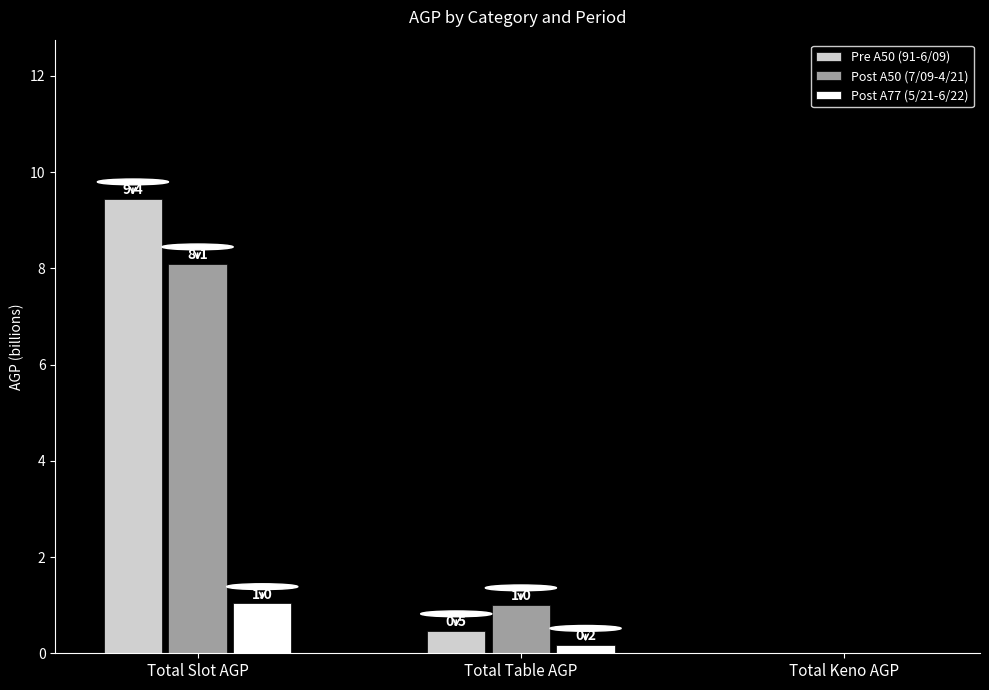

Which series has the largest range (max minus min)?

Pre A50 (91-6/09)